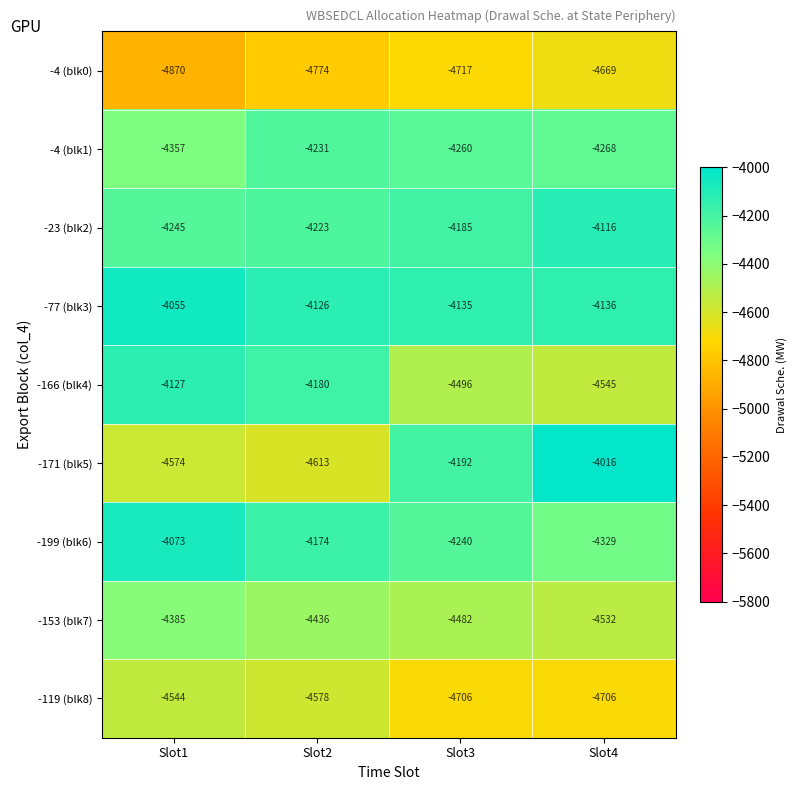

At which label does -77 (blk3) first exceed -4126?

Slot1